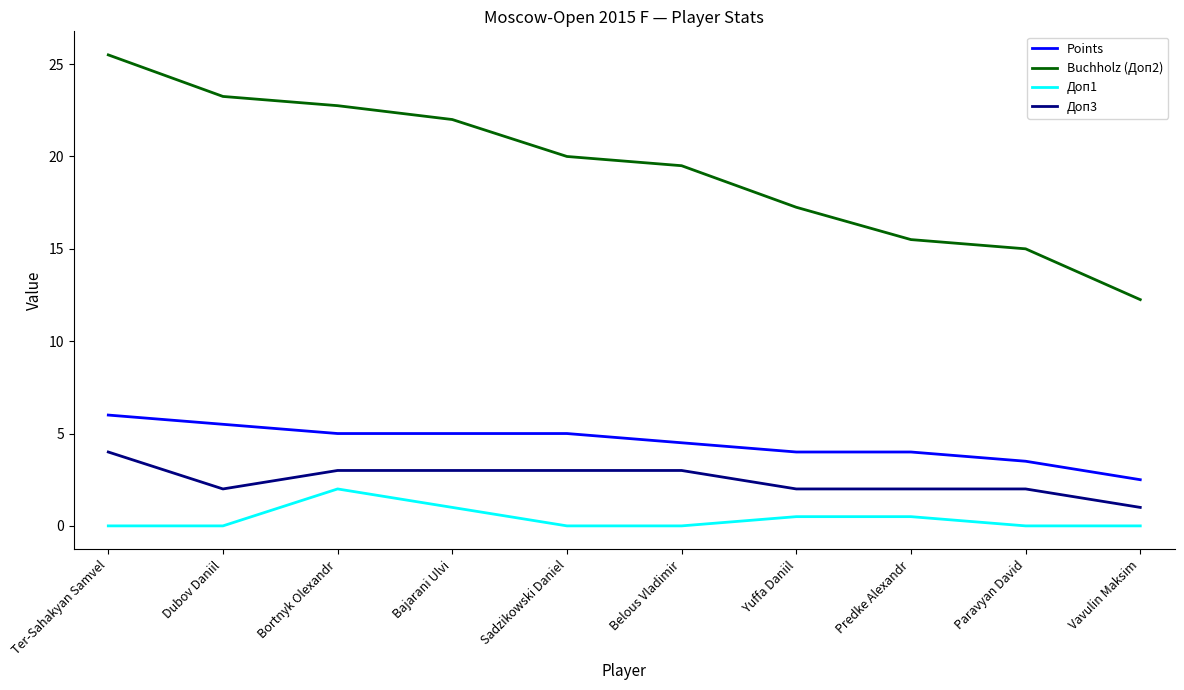

At which category is the sum across all series the highest?

Ter-Sahakyan Samvel